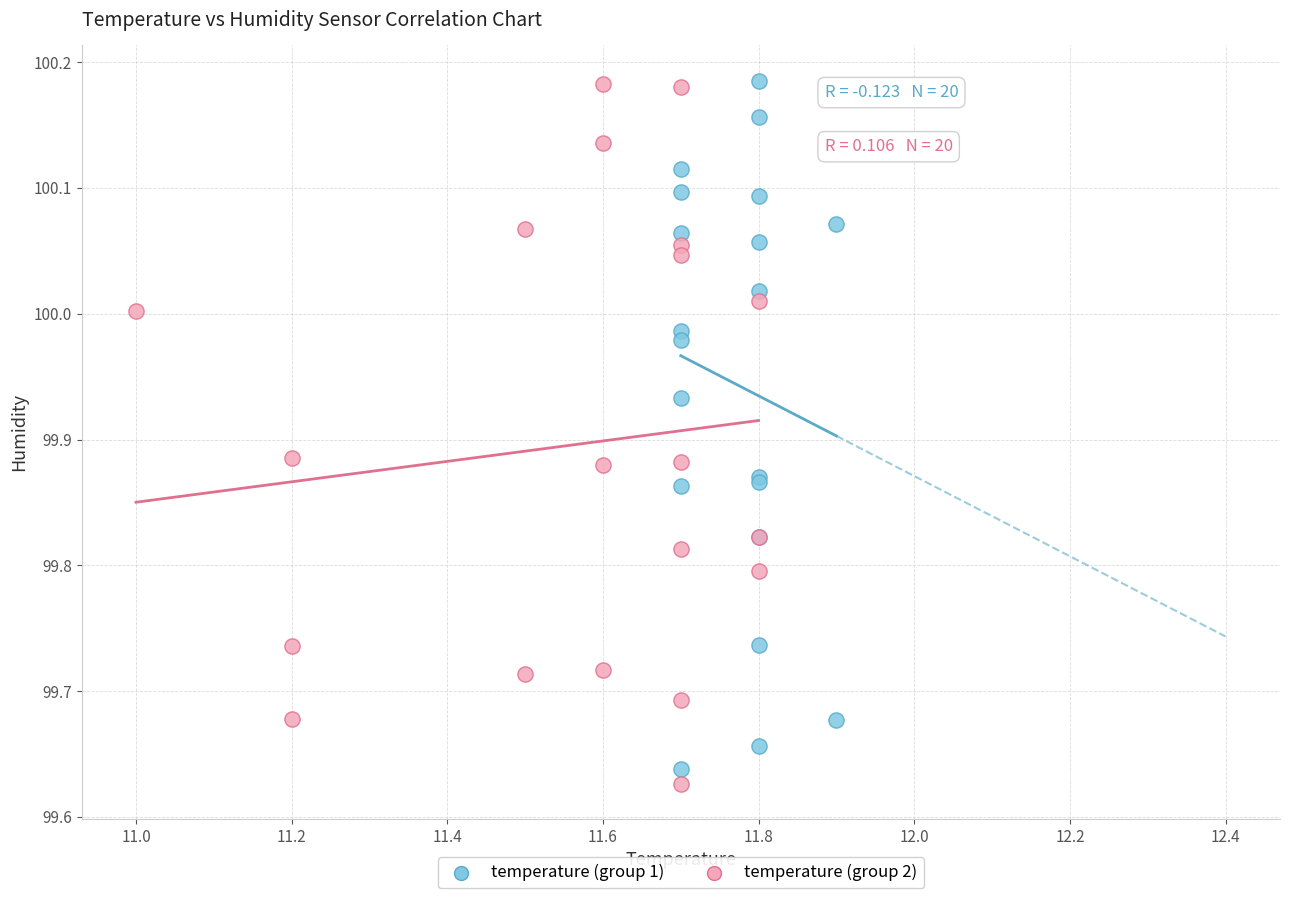

What are all the series names shown in the legend?

temperature (group 1), temperature (group 2)